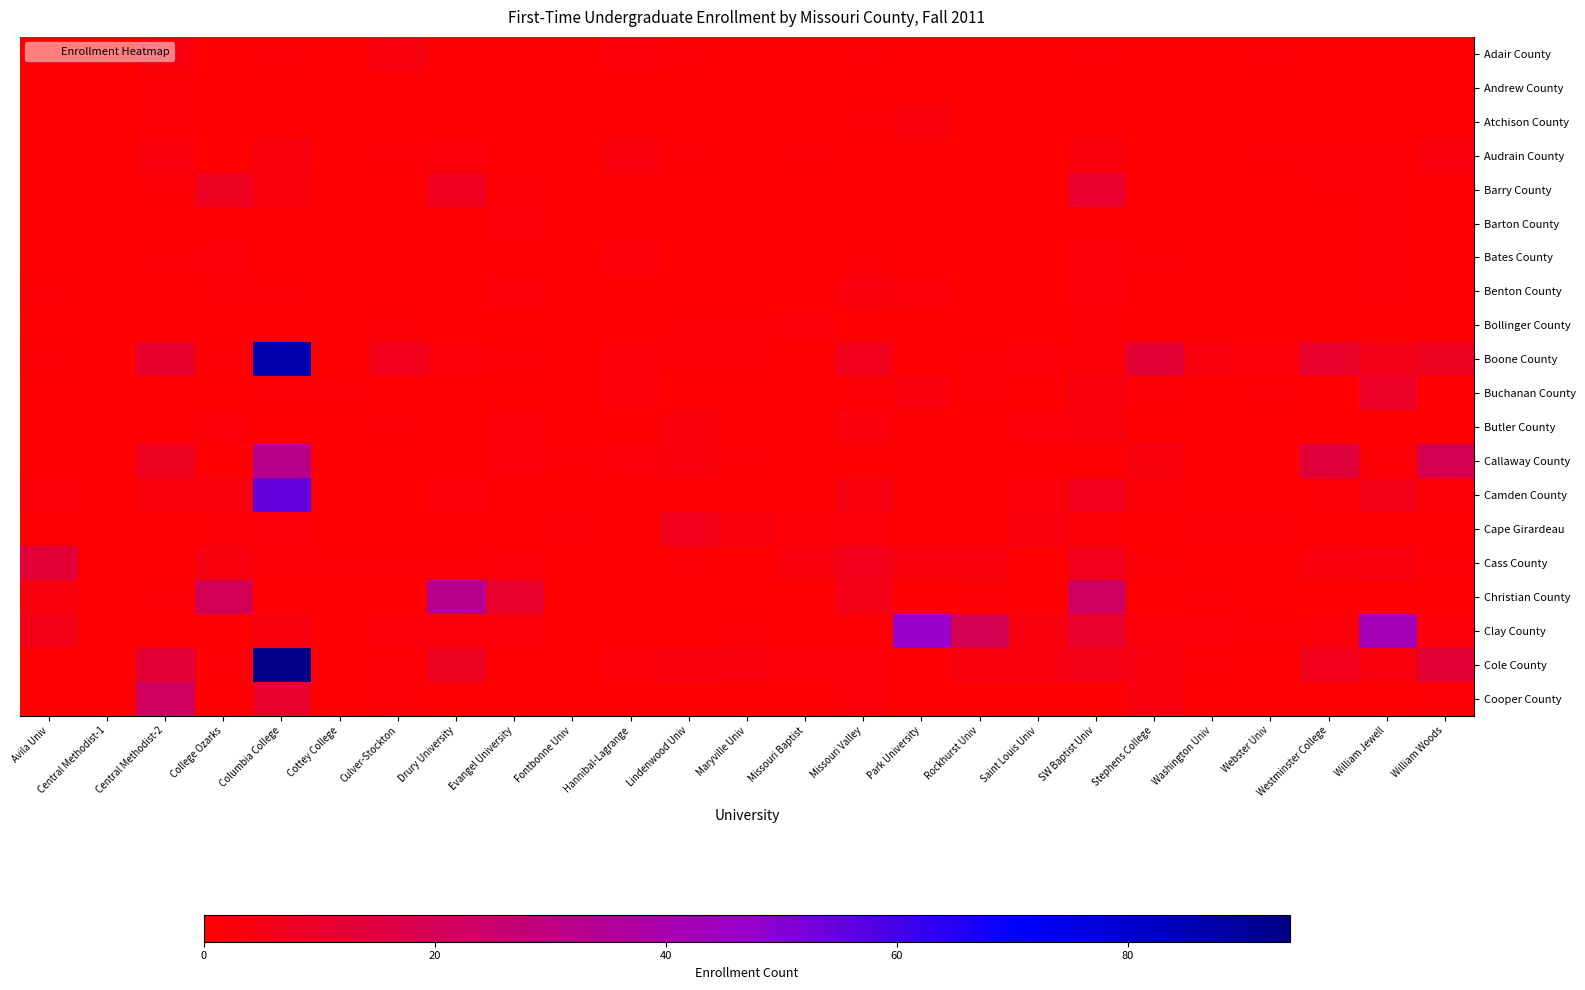

Reading right to left, list all the values displayed in this chart.

Adair County: William Woods=0	William Jewell=0	Westminster College=0	Webster Univ=1	Washington Univ=0	Stephens College=0	SW Baptist Univ=1	Saint Louis Univ=0	Rockhurst Univ=0	Park University=0	Missouri Valley=1	Missouri Baptist=0	Maryville Univ=0	Lindenwood Univ=1	Hannibal-Lagrange=2	Fontbonne Univ=0	Evangel University=0	Drury University=0	Culver-Stockton=4	Cottey College=0	Columbia College=1	College Ozarks=0	Central Methodist-2=3	Central Methodist-1=0	Avila Univ=0
Andrew County: William Woods=0	William Jewell=0	Westminster College=0	Webster Univ=0	Washington Univ=0	Stephens College=0	SW Baptist Univ=0	Saint Louis Univ=0	Rockhurst Univ=0	Park University=0	Missouri Valley=0	Missouri Baptist=0	Maryville Univ=0	Lindenwood Univ=0	Hannibal-Lagrange=0	Fontbonne Univ=0	Evangel University=0	Drury University=0	Culver-Stockton=0	Cottey College=0	Columbia College=0	College Ozarks=0	Central Methodist-2=1	Central Methodist-1=0	Avila Univ=0
Atchison County: William Woods=0	William Jewell=0	Westminster College=0	Webster Univ=0	Washington Univ=0	Stephens College=0	SW Baptist Univ=0	Saint Louis Univ=0	Rockhurst Univ=0	Park University=3	Missouri Valley=1	Missouri Baptist=0	Maryville Univ=0	Lindenwood Univ=0	Hannibal-Lagrange=0	Fontbonne Univ=0	Evangel University=0	Drury University=0	Culver-Stockton=0	Cottey College=0	Columbia College=0	College Ozarks=0	Central Methodist-2=1	Central Methodist-1=0	Avila Univ=0
Audrain County: William Woods=3	William Jewell=1	Westminster College=1	Webster Univ=1	Washington Univ=0	Stephens College=0	SW Baptist Univ=3	Saint Louis Univ=0	Rockhurst Univ=0	Park University=0	Missouri Valley=0	Missouri Baptist=1	Maryville Univ=0	Lindenwood Univ=1	Hannibal-Lagrange=3	Fontbonne Univ=0	Evangel University=0	Drury University=2	Culver-Stockton=1	Cottey College=0	Columbia College=4	College Ozarks=0	Central Methodist-2=3	Central Methodist-1=0	Avila Univ=0
Barry County: William Woods=0	William Jewell=1	Westminster College=1	Webster Univ=0	Washington Univ=0	Stephens College=0	SW Baptist Univ=10	Saint Louis Univ=0	Rockhurst Univ=0	Park University=0	Missouri Valley=0	Missouri Baptist=0	Maryville Univ=0	Lindenwood Univ=0	Hannibal-Lagrange=0	Fontbonne Univ=0	Evangel University=1	Drury University=7	Culver-Stockton=0	Cottey College=0	Columbia College=3	College Ozarks=8	Central Methodist-2=1	Central Methodist-1=0	Avila Univ=0
Barton County: William Woods=0	William Jewell=1	Westminster College=0	Webster Univ=0	Washington Univ=0	Stephens College=0	SW Baptist Univ=0	Saint Louis Univ=0	Rockhurst Univ=0	Park University=0	Missouri Valley=0	Missouri Baptist=0	Maryville Univ=0	Lindenwood Univ=0	Hannibal-Lagrange=0	Fontbonne Univ=0	Evangel University=2	Drury University=0	Culver-Stockton=0	Cottey College=0	Columbia College=0	College Ozarks=0	Central Methodist-2=0	Central Methodist-1=0	Avila Univ=0
Bates County: William Woods=0	William Jewell=1	Westminster College=0	Webster Univ=0	Washington Univ=0	Stephens College=1	SW Baptist Univ=2	Saint Louis Univ=0	Rockhurst Univ=0	Park University=0	Missouri Valley=1	Missouri Baptist=0	Maryville Univ=0	Lindenwood Univ=0	Hannibal-Lagrange=2	Fontbonne Univ=0	Evangel University=0	Drury University=0	Culver-Stockton=0	Cottey College=0	Columbia College=0	College Ozarks=2	Central Methodist-2=1	Central Methodist-1=0	Avila Univ=0
Benton County: William Woods=0	William Jewell=1	Westminster College=0	Webster Univ=0	Washington Univ=0	Stephens College=0	SW Baptist Univ=2	Saint Louis Univ=0	Rockhurst Univ=0	Park University=2	Missouri Valley=3	Missouri Baptist=0	Maryville Univ=0	Lindenwood Univ=0	Hannibal-Lagrange=0	Fontbonne Univ=0	Evangel University=2	Drury University=0	Culver-Stockton=0	Cottey College=0	Columbia College=1	College Ozarks=1	Central Methodist-2=0	Central Methodist-1=0	Avila Univ=1
Bollinger County: William Woods=0	William Jewell=0	Westminster College=0	Webster Univ=0	Washington Univ=0	Stephens College=0	SW Baptist Univ=1	Saint Louis Univ=0	Rockhurst Univ=0	Park University=0	Missouri Valley=0	Missouri Baptist=2	Maryville Univ=1	Lindenwood Univ=1	Hannibal-Lagrange=0	Fontbonne Univ=0	Evangel University=0	Drury University=0	Culver-Stockton=1	Cottey College=0	Columbia College=0	College Ozarks=0	Central Methodist-2=0	Central Methodist-1=0	Avila Univ=0
Boone County: William Woods=8	William Jewell=5	Westminster College=10	Webster Univ=2	Washington Univ=3	Stephens College=12	SW Baptist Univ=1	Saint Louis Univ=2	Rockhurst Univ=1	Park University=0	Missouri Valley=6	Missouri Baptist=0	Maryville Univ=1	Lindenwood Univ=1	Hannibal-Lagrange=2	Fontbonne Univ=0	Evangel University=1	Drury University=2	Culver-Stockton=6	Cottey College=0	Columbia College=86	College Ozarks=1	Central Methodist-2=11	Central Methodist-1=0	Avila Univ=1
Buchanan County: William Woods=0	William Jewell=9	Westminster College=0	Webster Univ=1	Washington Univ=0	Stephens College=1	SW Baptist Univ=4	Saint Louis Univ=0	Rockhurst Univ=1	Park University=3	Missouri Valley=1	Missouri Baptist=0	Maryville Univ=0	Lindenwood Univ=0	Hannibal-Lagrange=2	Fontbonne Univ=0	Evangel University=0	Drury University=0	Culver-Stockton=0	Cottey College=1	Columbia College=1	College Ozarks=0	Central Methodist-2=0	Central Methodist-1=0	Avila Univ=0
Butler County: William Woods=0	William Jewell=0	Westminster College=0	Webster Univ=0	Washington Univ=0	Stephens College=0	SW Baptist Univ=3	Saint Louis Univ=2	Rockhurst Univ=0	Park University=0	Missouri Valley=3	Missouri Baptist=0	Maryville Univ=0	Lindenwood Univ=3	Hannibal-Lagrange=0	Fontbonne Univ=0	Evangel University=2	Drury University=0	Culver-Stockton=1	Cottey College=0	Columbia College=0	College Ozarks=2	Central Methodist-2=0	Central Methodist-1=0	Avila Univ=0
Callaway County: William Woods=19	William Jewell=1	Westminster College=14	Webster Univ=0	Washington Univ=0	Stephens College=4	SW Baptist Univ=0	Saint Louis Univ=0	Rockhurst Univ=0	Park University=0	Missouri Valley=0	Missouri Baptist=0	Maryville Univ=1	Lindenwood Univ=3	Hannibal-Lagrange=2	Fontbonne Univ=1	Evangel University=2	Drury University=0	Culver-Stockton=0	Cottey College=0	Columbia College=32	College Ozarks=0	Central Methodist-2=8	Central Methodist-1=0	Avila Univ=0
Camden County: William Woods=1	William Jewell=5	Westminster College=1	Webster Univ=0	Washington Univ=0	Stephens College=1	SW Baptist Univ=6	Saint Louis Univ=2	Rockhurst Univ=0	Park University=0	Missouri Valley=4	Missouri Baptist=0	Maryville Univ=0	Lindenwood Univ=0	Hannibal-Lagrange=0	Fontbonne Univ=0	Evangel University=0	Drury University=2	Culver-Stockton=0	Cottey College=0	Columbia College=55	College Ozarks=4	Central Methodist-2=3	Central Methodist-1=0	Avila Univ=2
Cape Girardeau: William Woods=0	William Jewell=0	Westminster College=0	Webster Univ=1	Washington Univ=1	Stephens College=0	SW Baptist Univ=1	Saint Louis Univ=4	Rockhurst Univ=0	Park University=0	Missouri Valley=2	Missouri Baptist=1	Maryville Univ=4	Lindenwood Univ=6	Hannibal-Lagrange=0	Fontbonne Univ=1	Evangel University=0	Drury University=0	Culver-Stockton=0	Cottey College=0	Columbia College=2	College Ozarks=1	Central Methodist-2=0	Central Methodist-1=0	Avila Univ=0
Cass County: William Woods=1	William Jewell=4	Westminster College=3	Webster Univ=0	Washington Univ=0	Stephens College=1	SW Baptist Univ=6	Saint Louis Univ=0	Rockhurst Univ=3	Park University=3	Missouri Valley=6	Missouri Baptist=3	Maryville Univ=0	Lindenwood Univ=1	Hannibal-Lagrange=0	Fontbonne Univ=0	Evangel University=2	Drury University=1	Culver-Stockton=1	Cottey College=1	Columbia College=1	College Ozarks=4	Central Methodist-2=0	Central Methodist-1=0	Avila Univ=13
Christian County: William Woods=0	William Jewell=0	Westminster College=0	Webster Univ=0	Washington Univ=1	Stephens College=0	SW Baptist Univ=22	Saint Louis Univ=0	Rockhurst Univ=1	Park University=0	Missouri Valley=5	Missouri Baptist=0	Maryville Univ=0	Lindenwood Univ=0	Hannibal-Lagrange=0	Fontbonne Univ=0	Evangel University=10	Drury University=33	Culver-Stockton=0	Cottey College=0	Columbia College=0	College Ozarks=20	Central Methodist-2=1	Central Methodist-1=0	Avila Univ=3
Clay County: William Woods=2	William Jewell=42	Westminster College=2	Webster Univ=1	Washington Univ=2	Stephens College=2	SW Baptist Univ=10	Saint Louis Univ=4	Rockhurst Univ=19	Park University=46	Missouri Valley=0	Missouri Baptist=0	Maryville Univ=1	Lindenwood Univ=0	Hannibal-Lagrange=0	Fontbonne Univ=0	Evangel University=2	Drury University=2	Culver-Stockton=2	Cottey College=0	Columbia College=4	College Ozarks=0	Central Methodist-2=0	Central Methodist-1=0	Avila Univ=5
Cole County: William Woods=12	William Jewell=3	Westminster College=6	Webster Univ=0	Washington Univ=1	Stephens College=4	SW Baptist Univ=5	Saint Louis Univ=4	Rockhurst Univ=4	Park University=0	Missouri Valley=2	Missouri Baptist=2	Maryville Univ=3	Lindenwood Univ=4	Hannibal-Lagrange=2	Fontbonne Univ=0	Evangel University=0	Drury University=8	Culver-Stockton=1	Cottey College=0	Columbia College=94	College Ozarks=1	Central Methodist-2=12	Central Methodist-1=0	Avila Univ=0
Cooper County: William Woods=1	William Jewell=0	Westminster College=0	Webster Univ=0	Washington Univ=0	Stephens College=3	SW Baptist Univ=0	Saint Louis Univ=0	Rockhurst Univ=0	Park University=0	Missouri Valley=2	Missouri Baptist=0	Maryville Univ=0	Lindenwood Univ=0	Hannibal-Lagrange=0	Fontbonne Univ=0	Evangel University=0	Drury University=0	Culver-Stockton=1	Cottey College=0	Columbia College=10	College Ozarks=0	Central Methodist-2=22	Central Methodist-1=0	Avila Univ=0